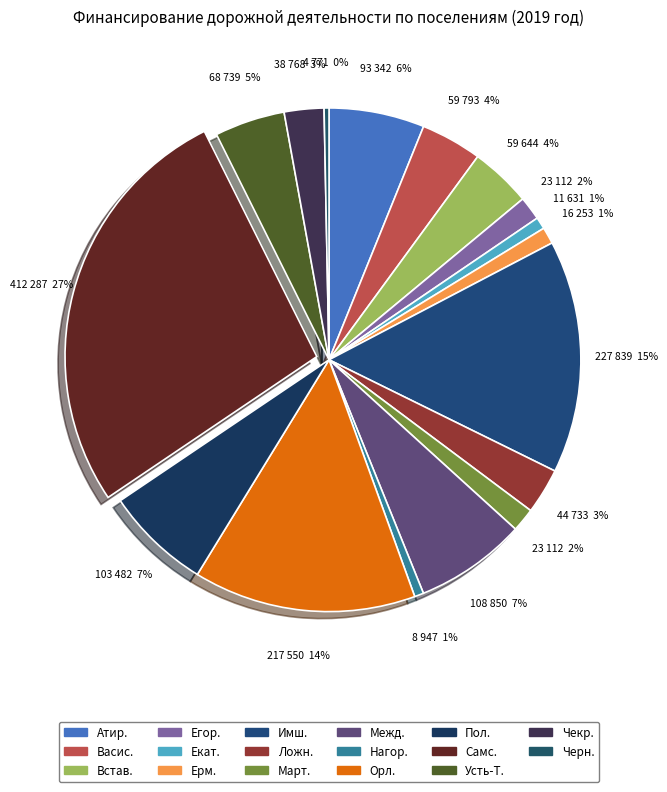

Rank the categories by value from lowest to highest.

Черняевское сельское поселение, Нагорно-Ивановское сельское поселение, Екатерининское сельское поселение, Ермаковское сельское поселение, Егоровское сельское поселение, Мартюшевское сельское поселение, Чекрушанское сельское поселение, Ложниковское сельское поселение, Вставское сельское поселение, Васисское сельское поселение, Усть-Тарское сельское поселение, Атирское сельское поселение, Пологрудовское сельское поселение, Междуреченское сельское поселение, Орловское сельское поселение, Имшегальское сельское поселение, Самсоновское сельское поселение